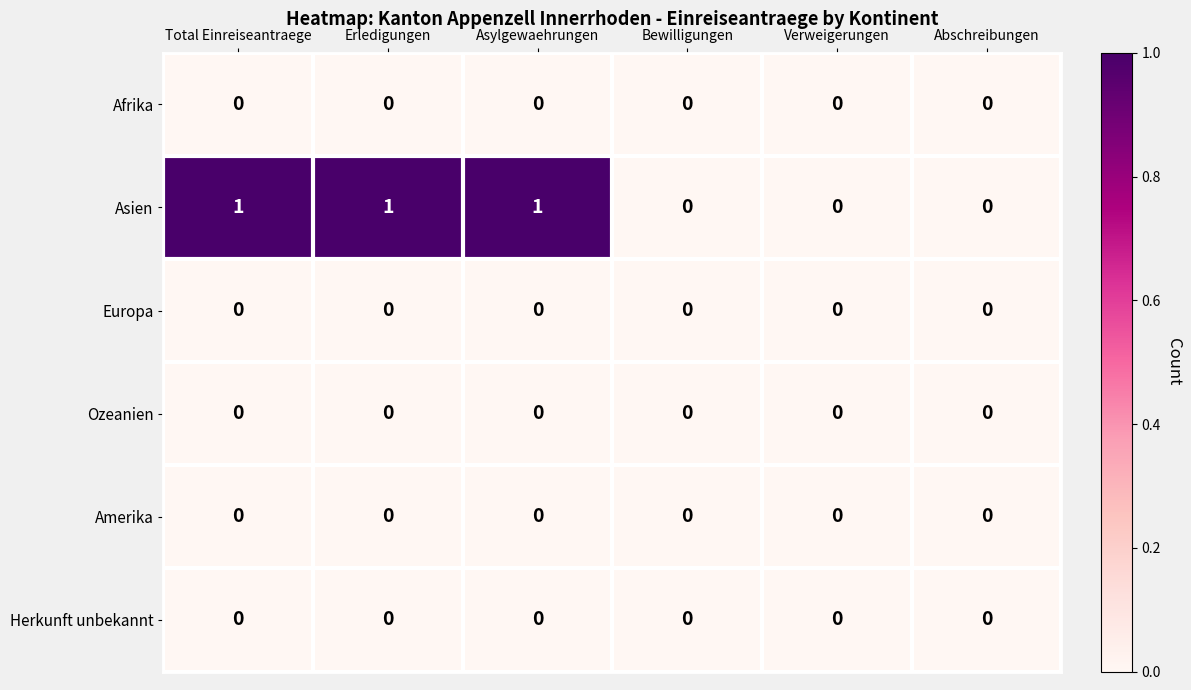

Count the Asien values in the range 0 to 1.

6